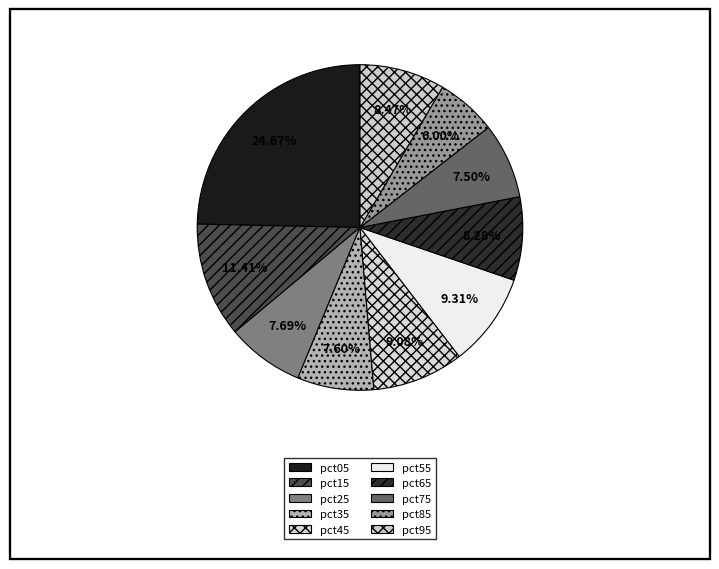

What is the largest slice in the pie chart?

pct05